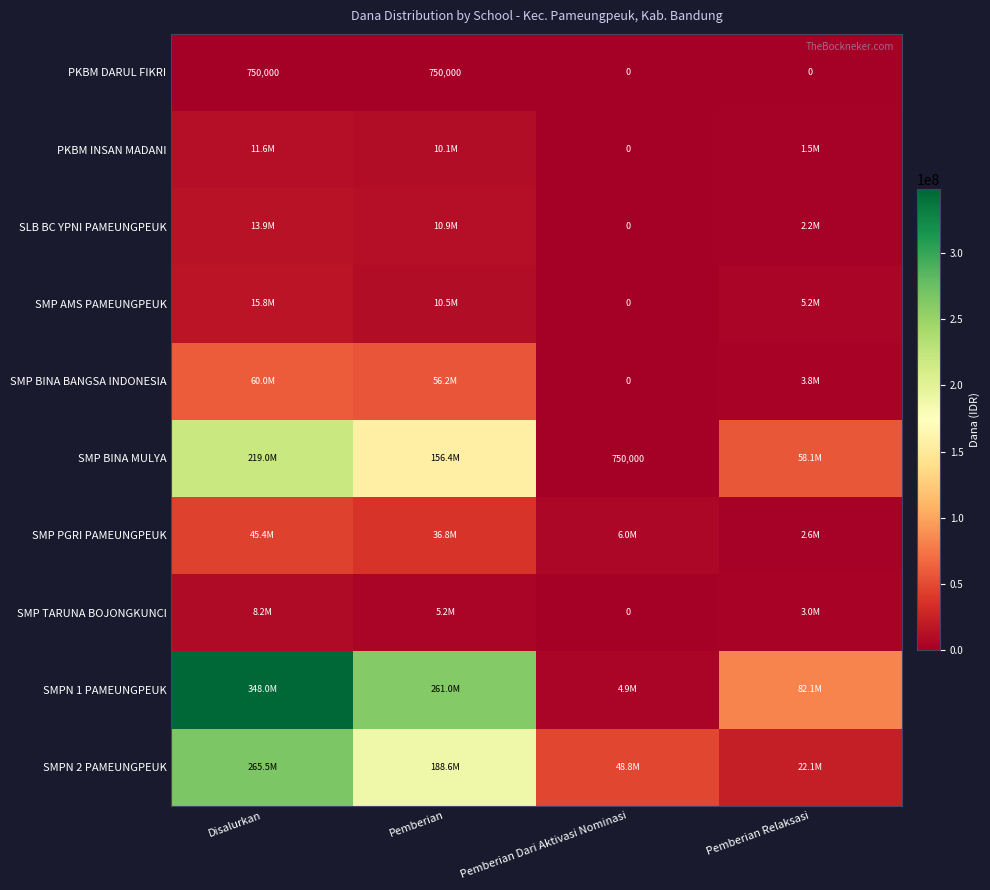

What is the difference between the maximum and minimum values in the PKBM DARUL FIKRI series?

750000